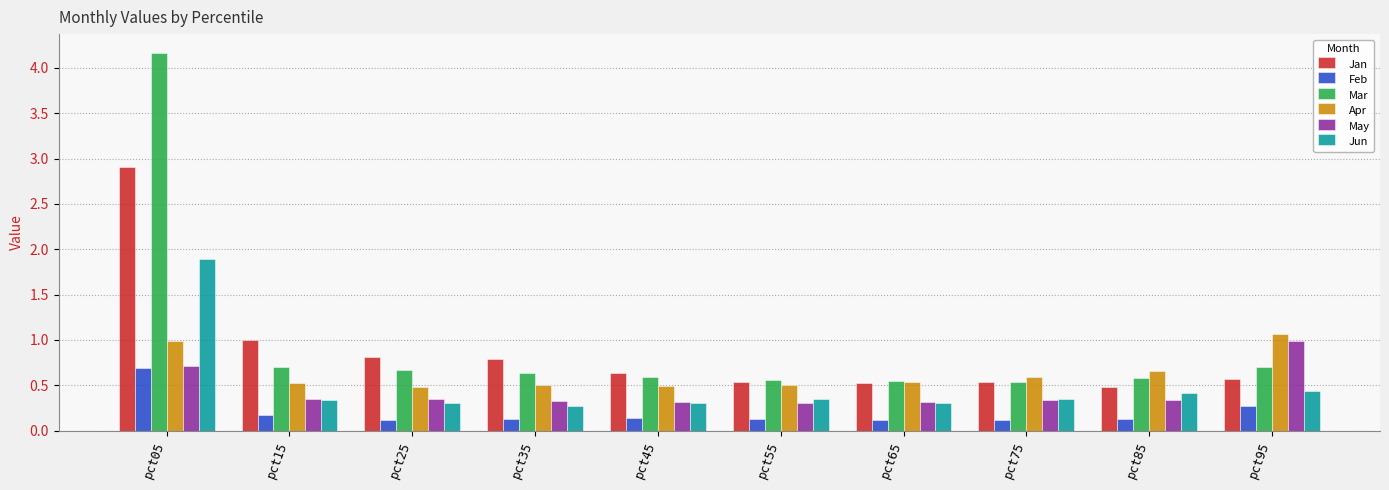

Count the number of categories in the chart.

10